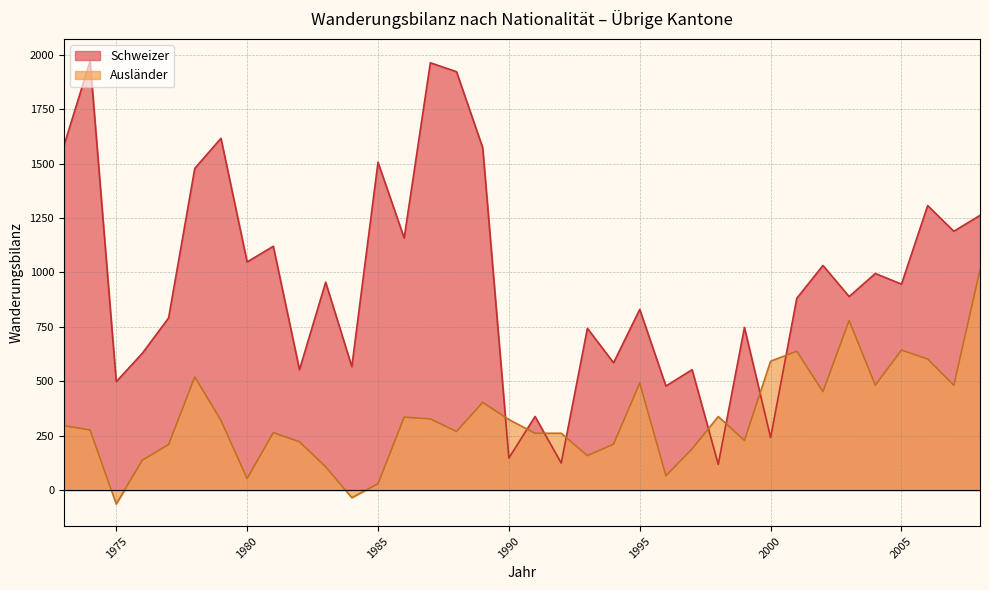

True or false: Ausländer has a value of 124 at 1981.

False